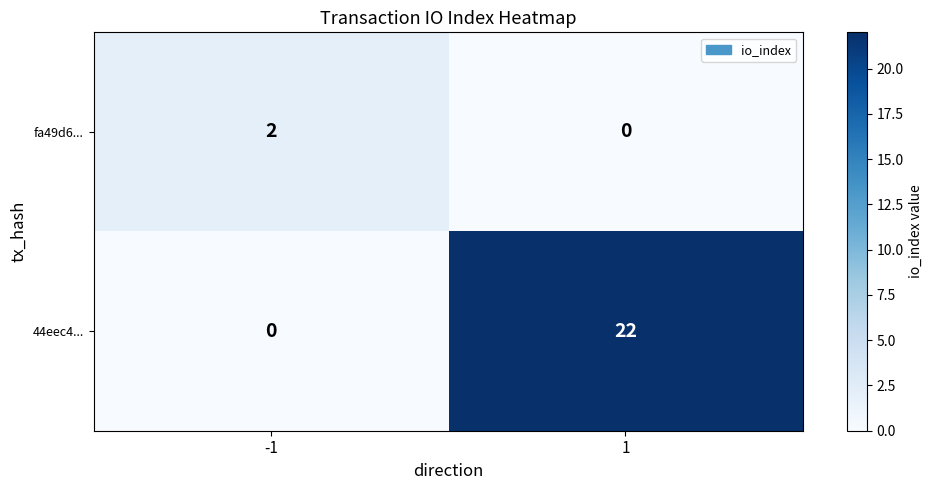

Rank the series by their maximum value, from highest to lowest.

44eec4..., fa49d6...